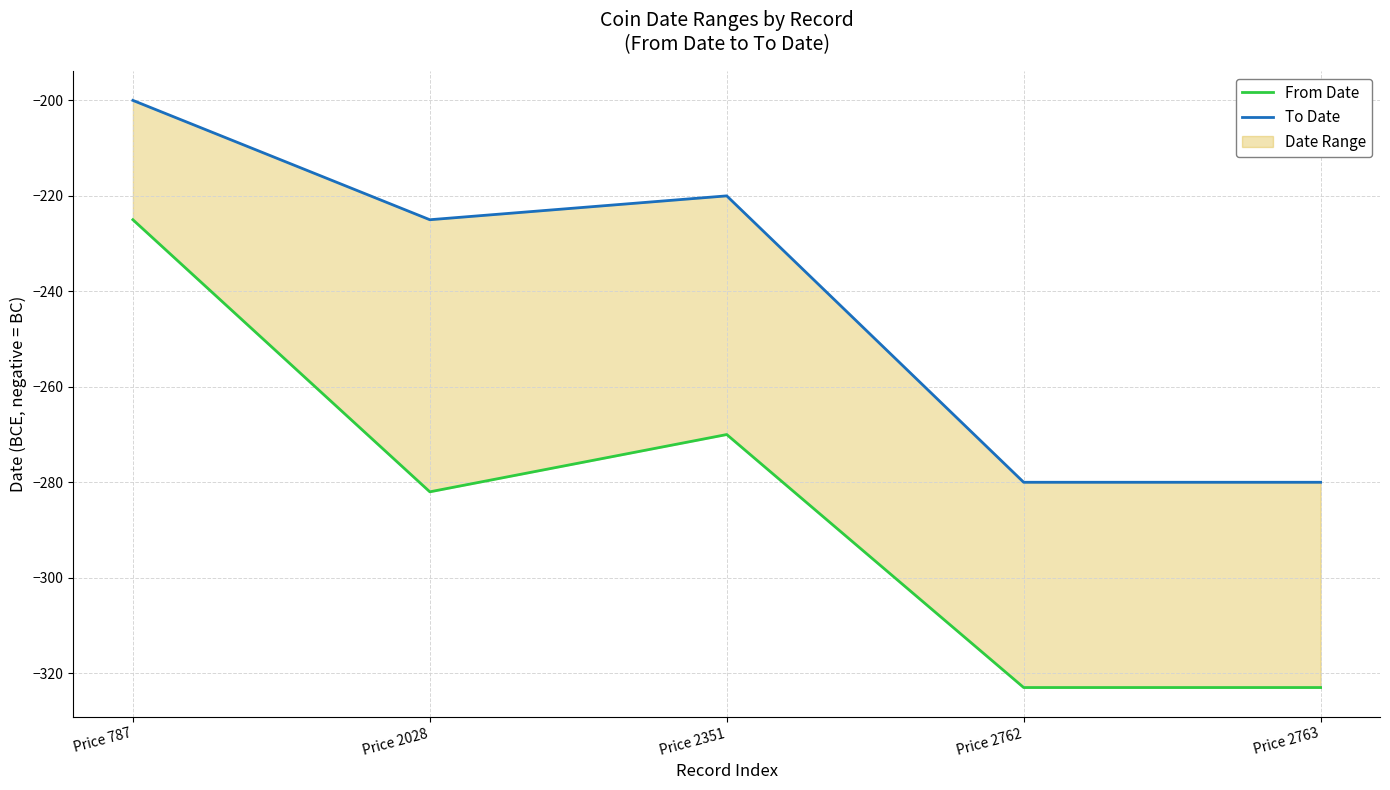

True or false: To Date and From Date intersect in this chart.

False